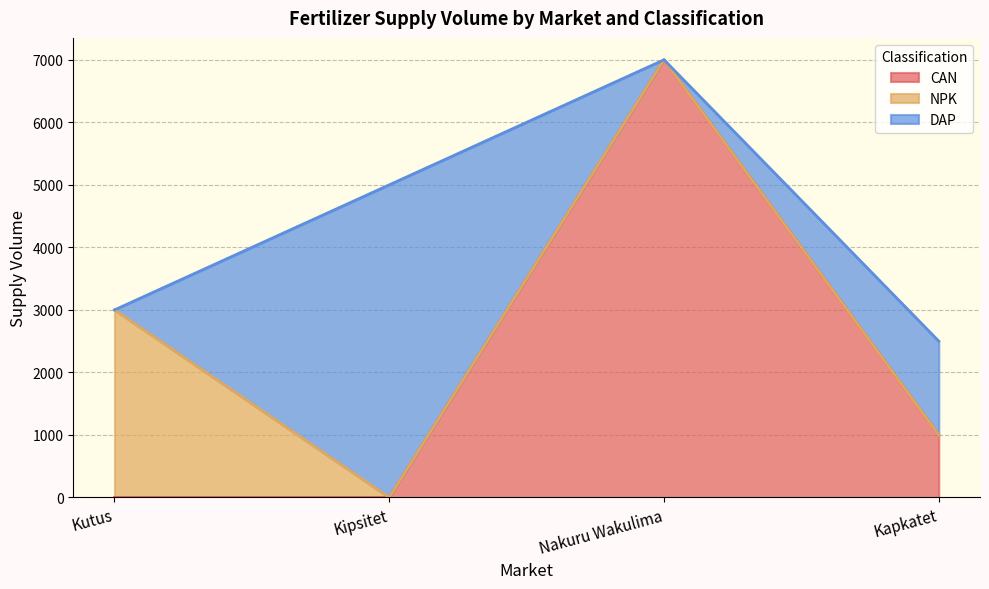

What is the average value of the CAN series?

2000